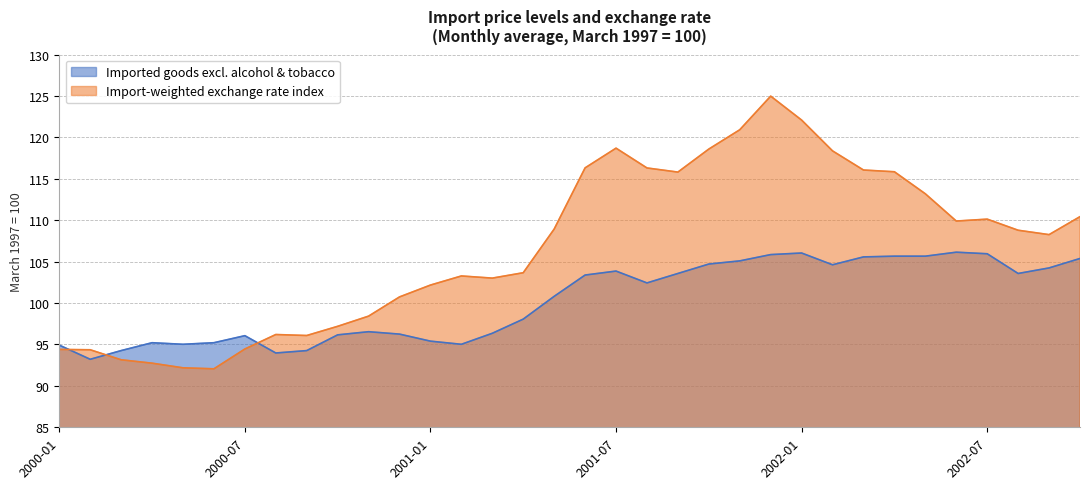

What is the label of the 13th point from the left?

2001-01